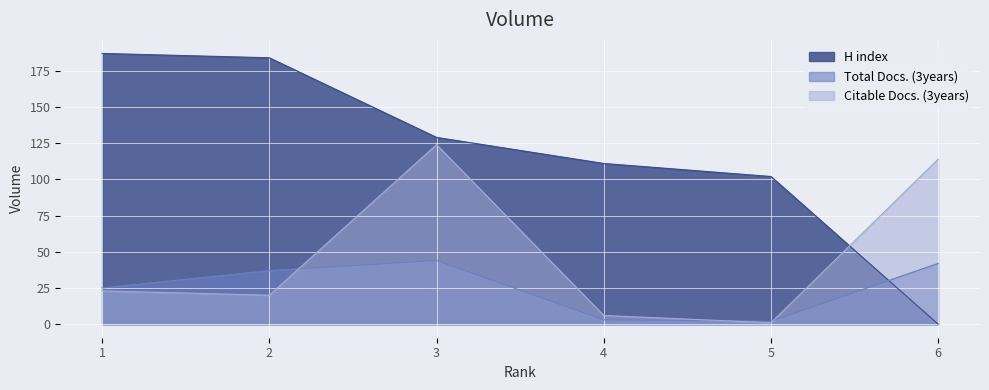

Where does the Total Docs. (3years) series first go above 37?

3